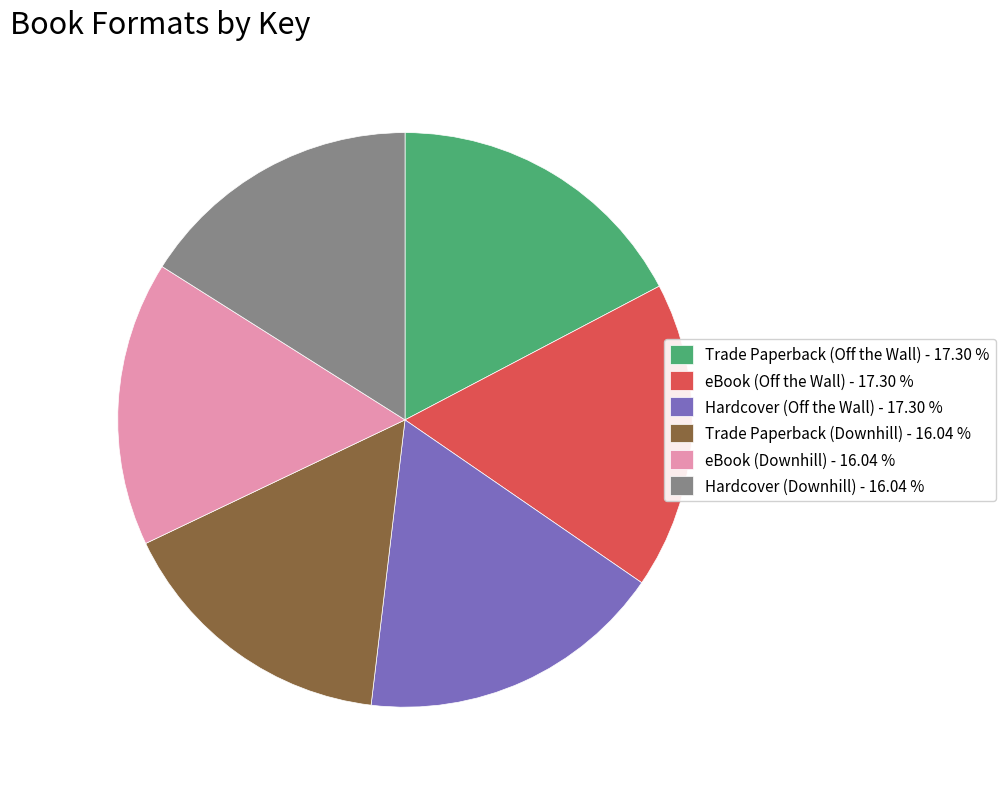

Is there a majority slice in this chart?

No